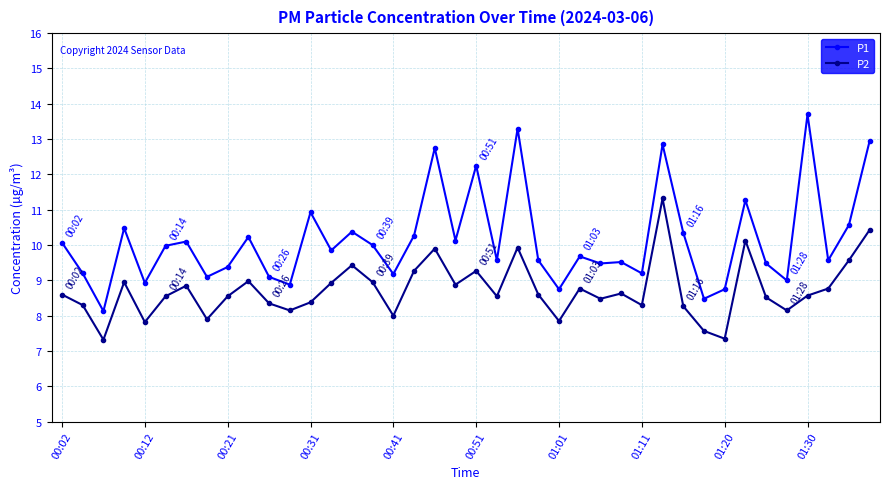

True or false: P2 and P1 cross at least once.

False